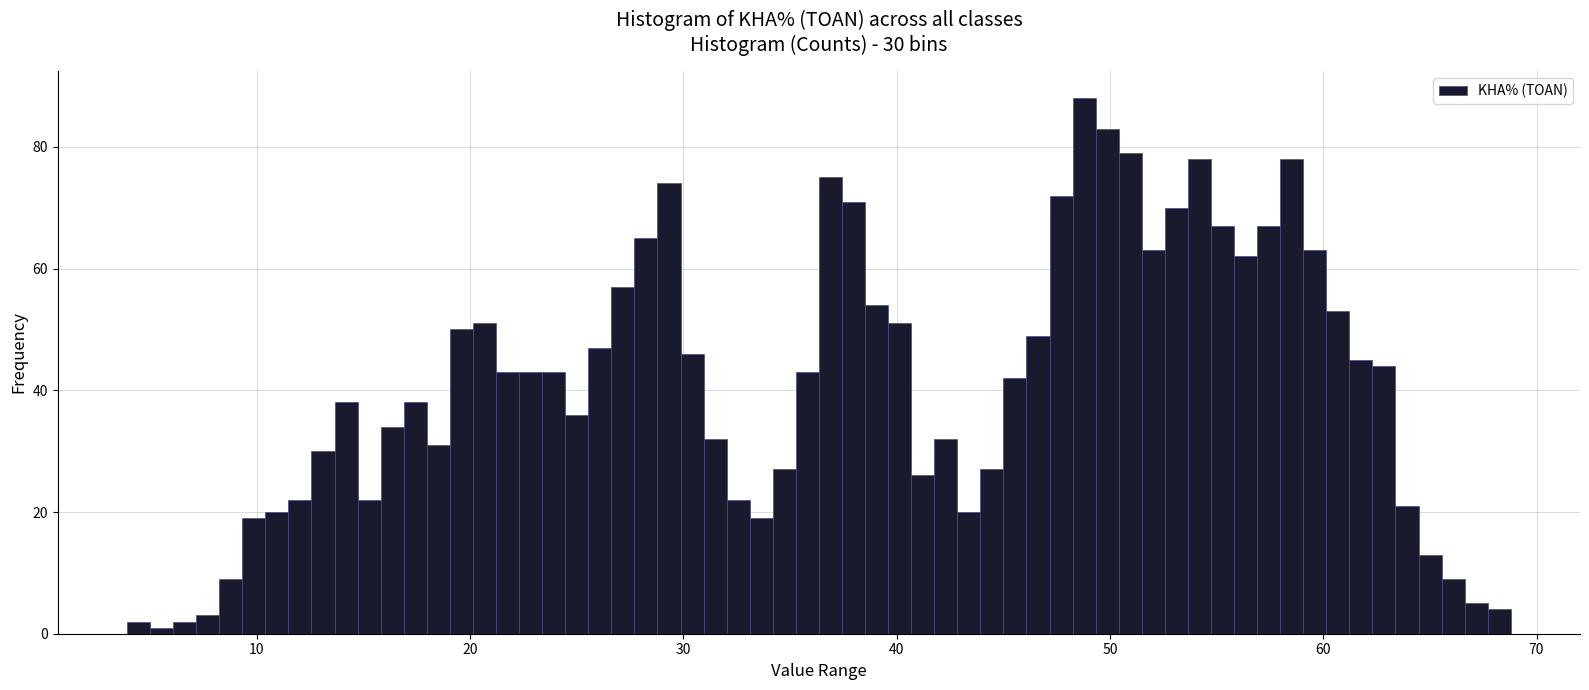

Read against the x-axis, roughly where is the centre of the tallest bar?

49